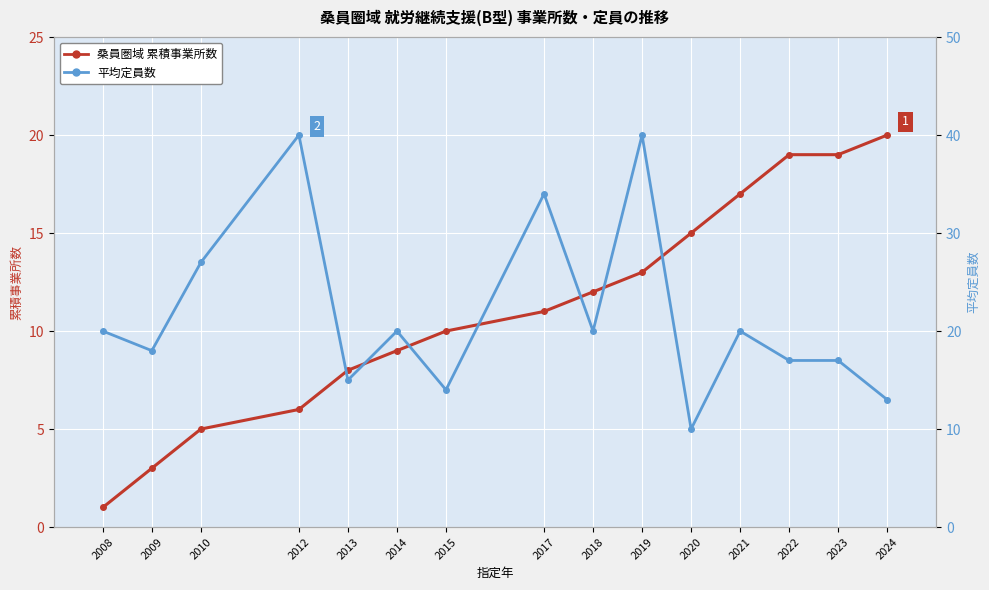

Which series ends up on top after the final intersection of 平均定員数 and 桑員圏域 累積事業所数?

桑員圏域 累積事業所数